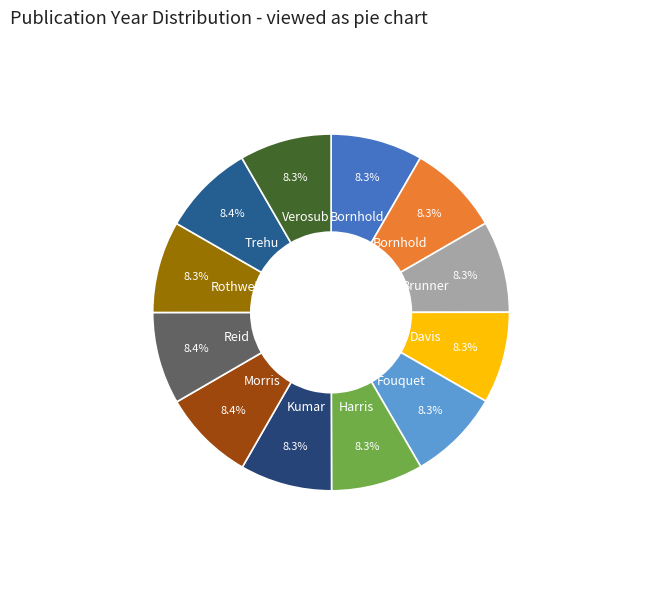

How many segments does this pie chart have?

12